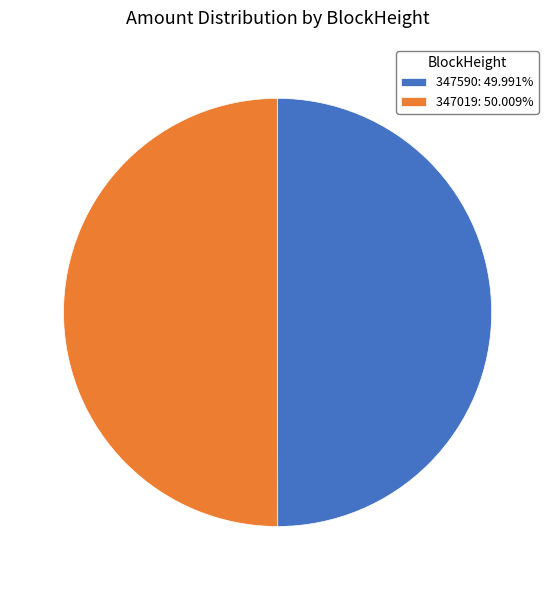

Combined, do 347019: 50.009% and 347590: 49.991% account for over 50%?

Yes